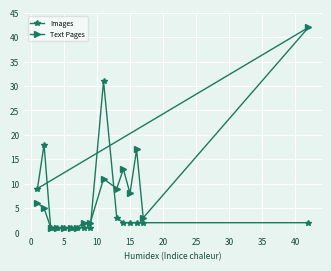

List the series in order of their overall mean, highest first.

Text Pages, Images